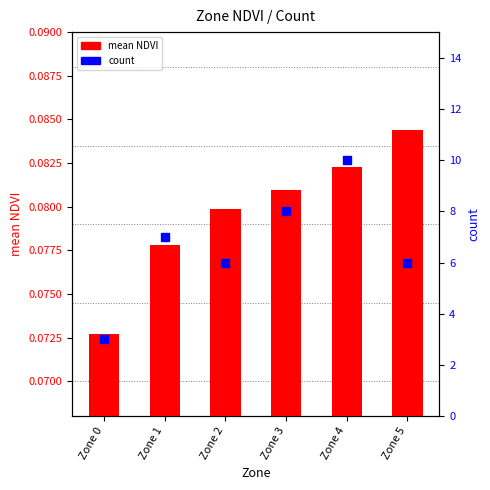

What are all the series names shown in the legend?

mean NDVI, count